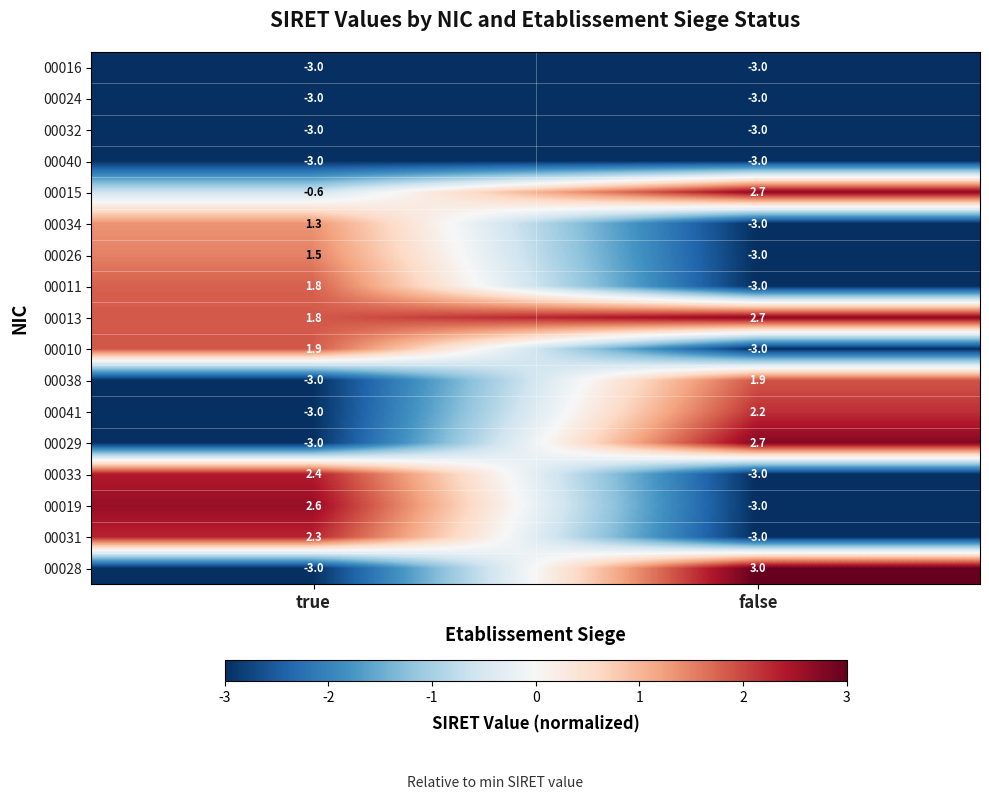

What is the total value across all series at false?

-17.8